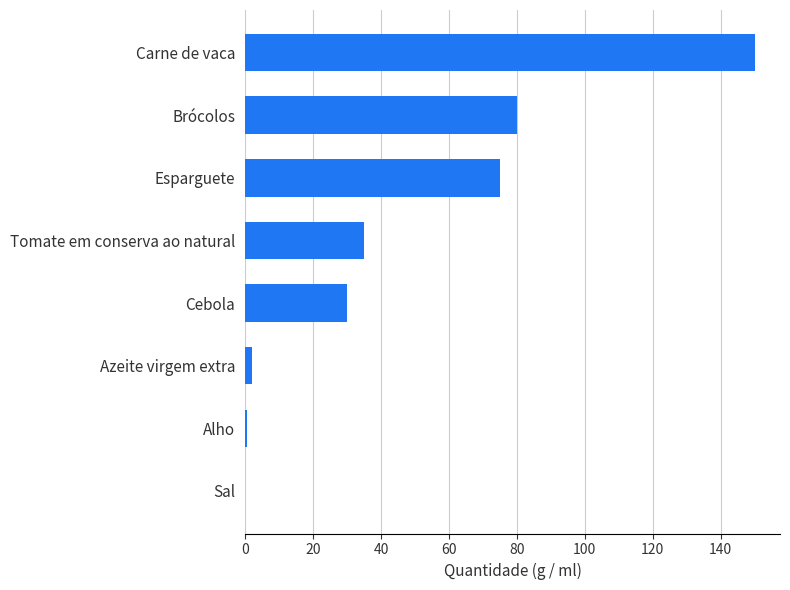

Read the value at Esparguete.

75.0